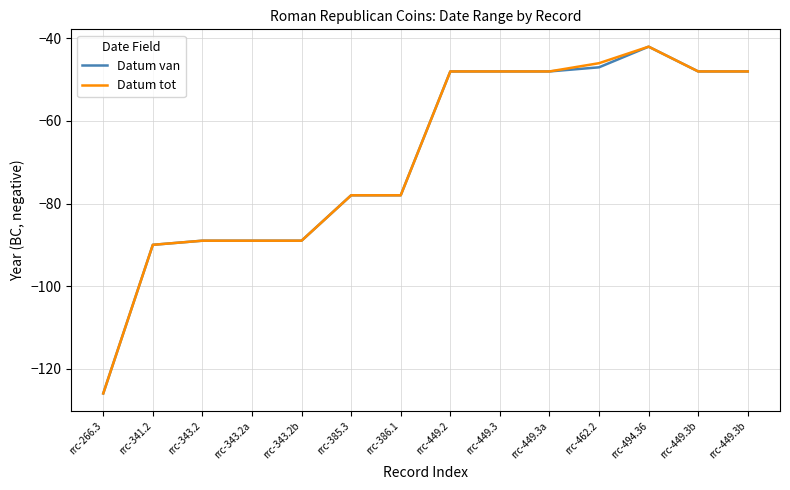

Does the chart have visible grid lines?

Yes